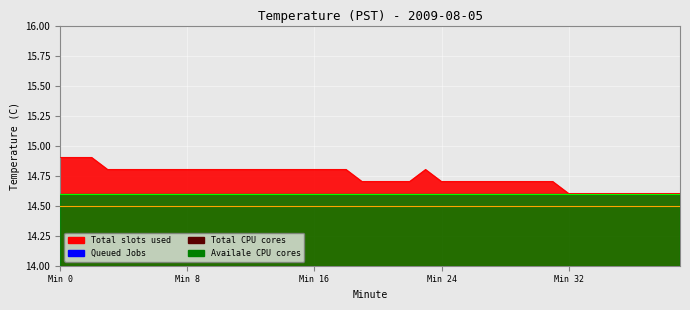

What is the difference between the Total slots used values at 21 and 18?

0.1